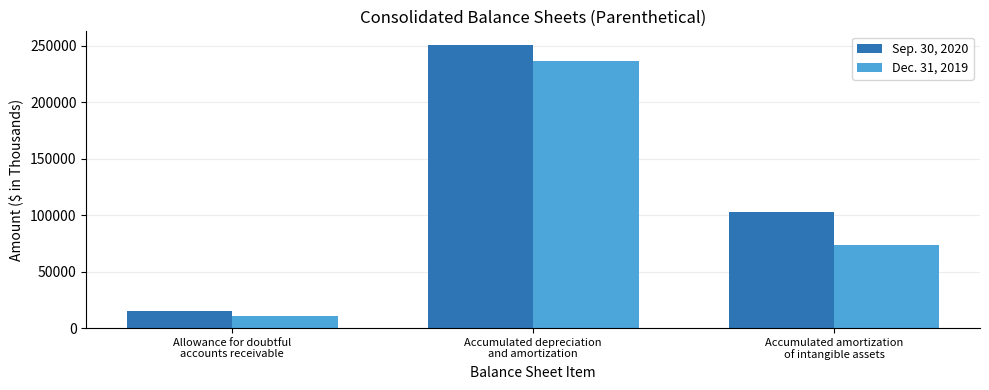

What is the total value across all series at Allowance for doubtful
accounts receivable?

26168